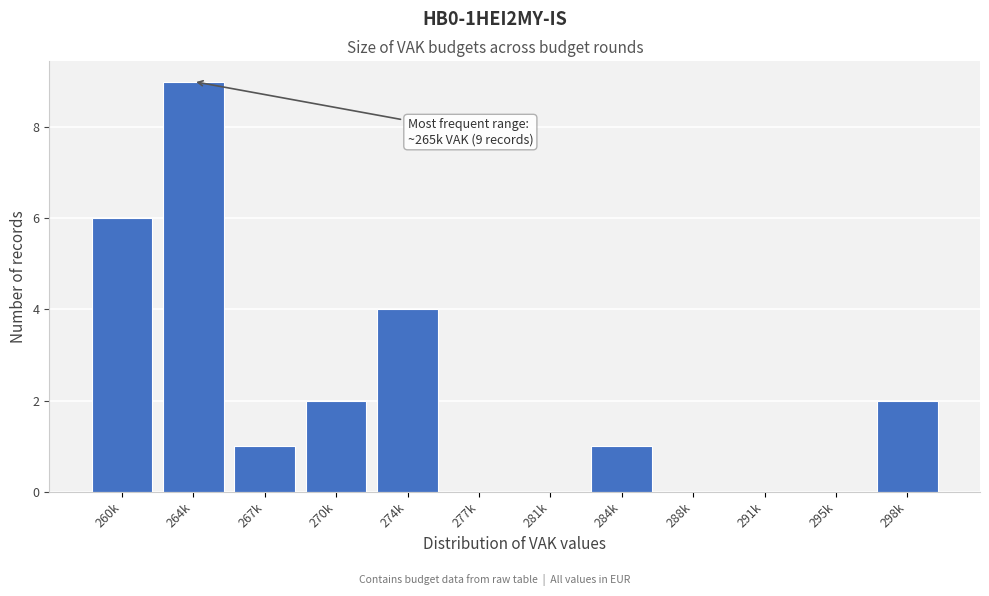

Reading left to right, extract all data points from this chart.

260k=6	264k=9	267k=1	270k=2	274k=4	277k=0	281k=0	284k=1	288k=0	291k=0	295k=0	298k=2